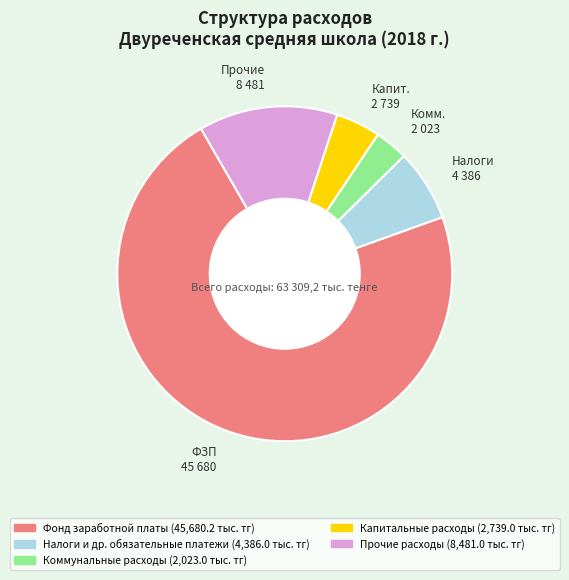

How many slices are in this pie chart?

5